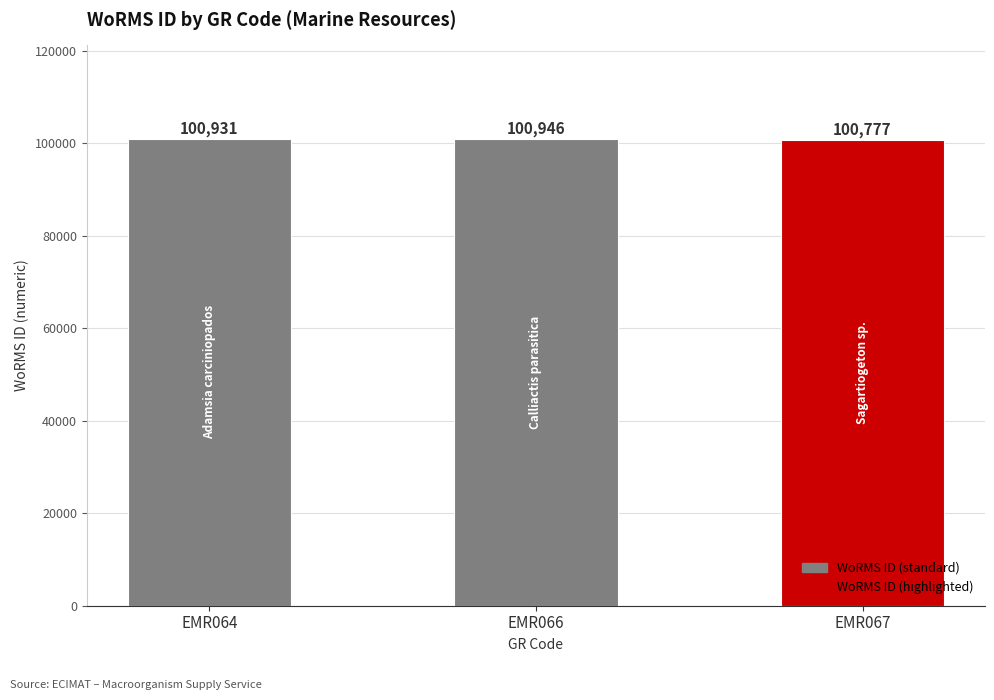

Reading right to left, transcribe all the data shown in this chart.

100777	100946	100931